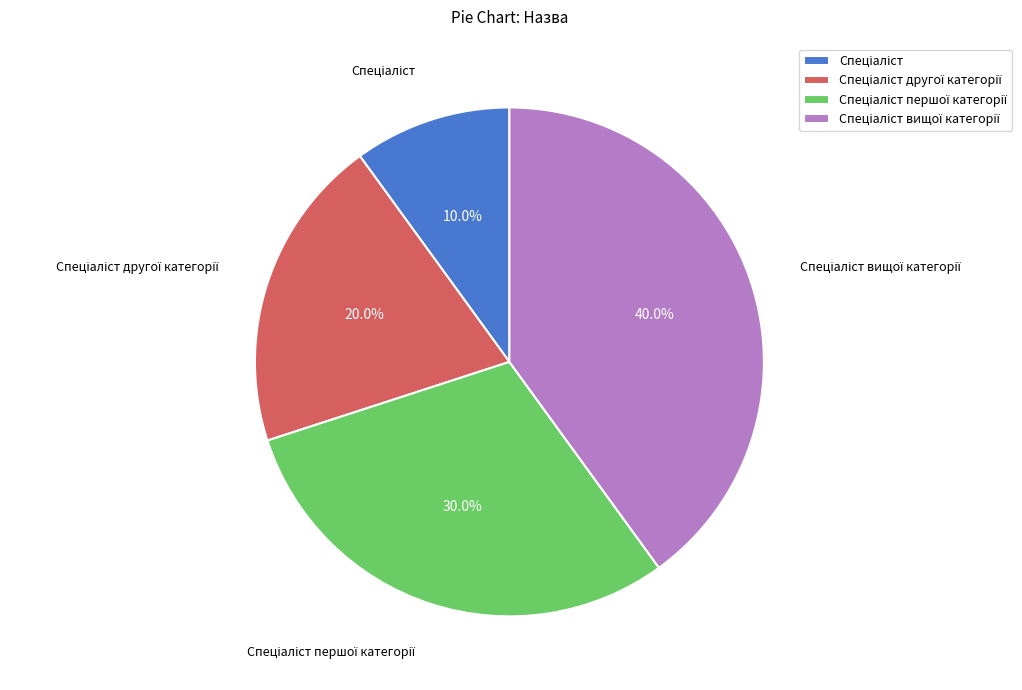

Is there a majority slice in this chart?

No